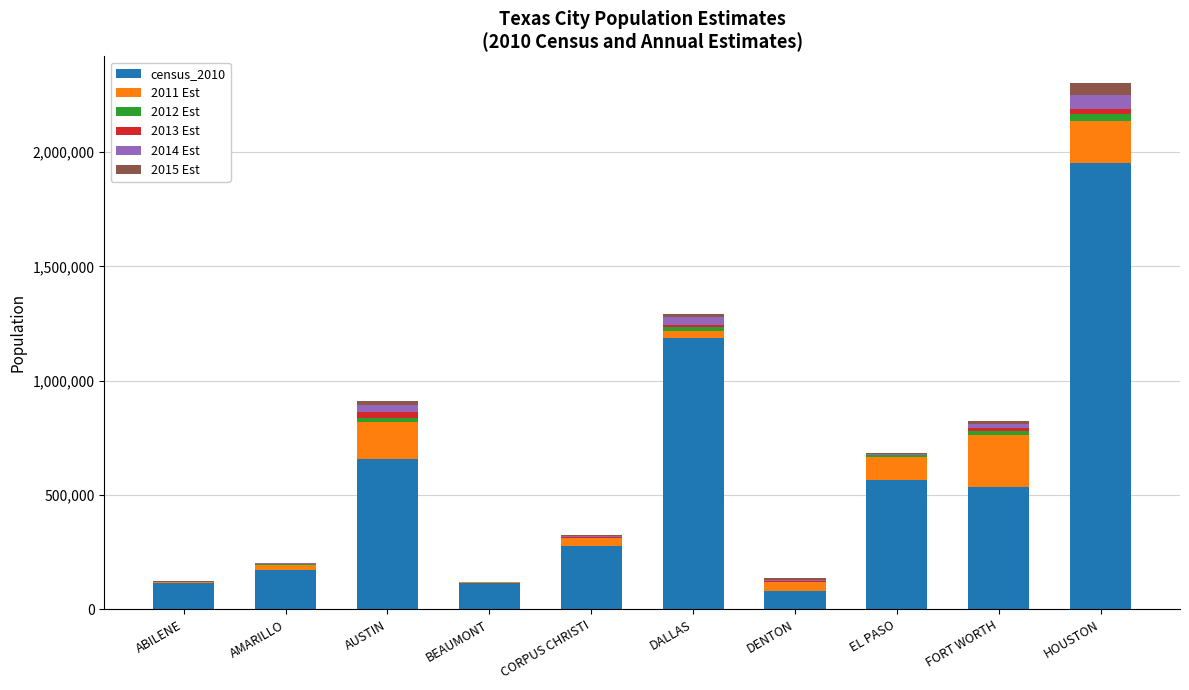

At which category is the sum across all series the highest?

HOUSTON